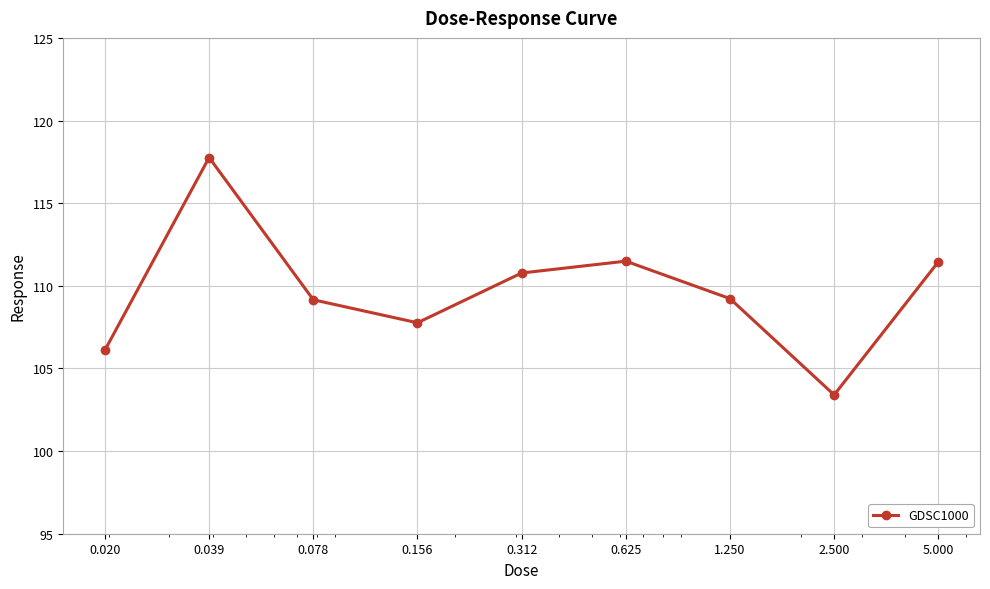

What is the minimum value shown in the chart?

103.4